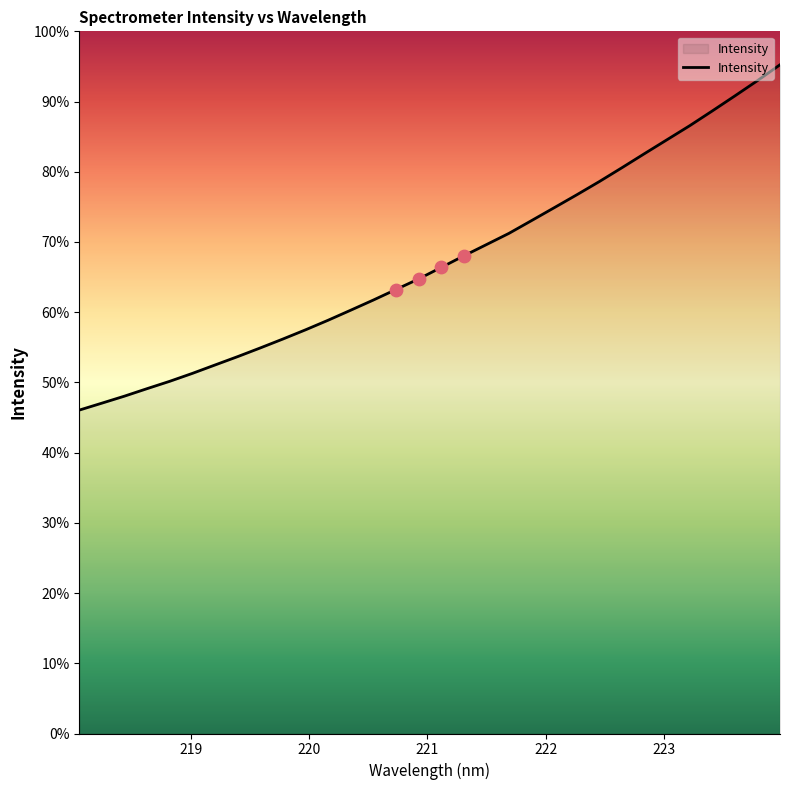

Does the chart have visible grid lines?

No